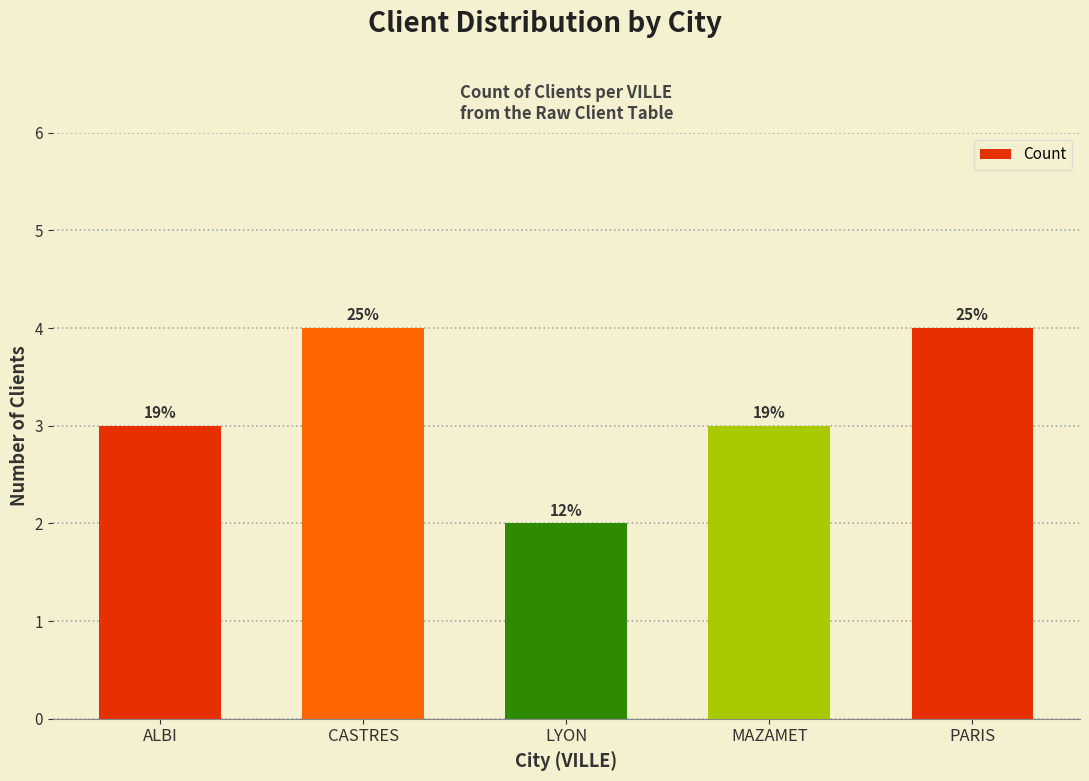

What is the change in value from CASTRES to LYON?

-2